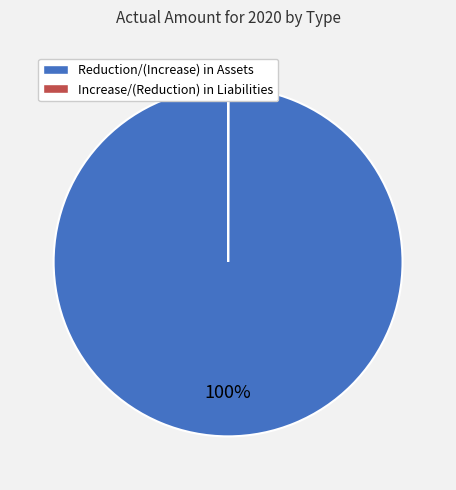

Is it true that Reduction/(Increase) in Assets is 89% of the pie?

False